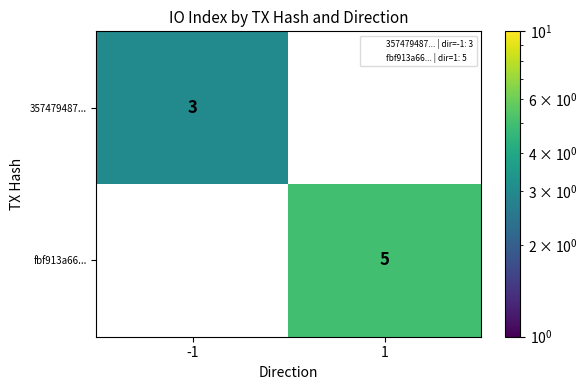

The value of 357479487... at -1 is 5. True or false?

False